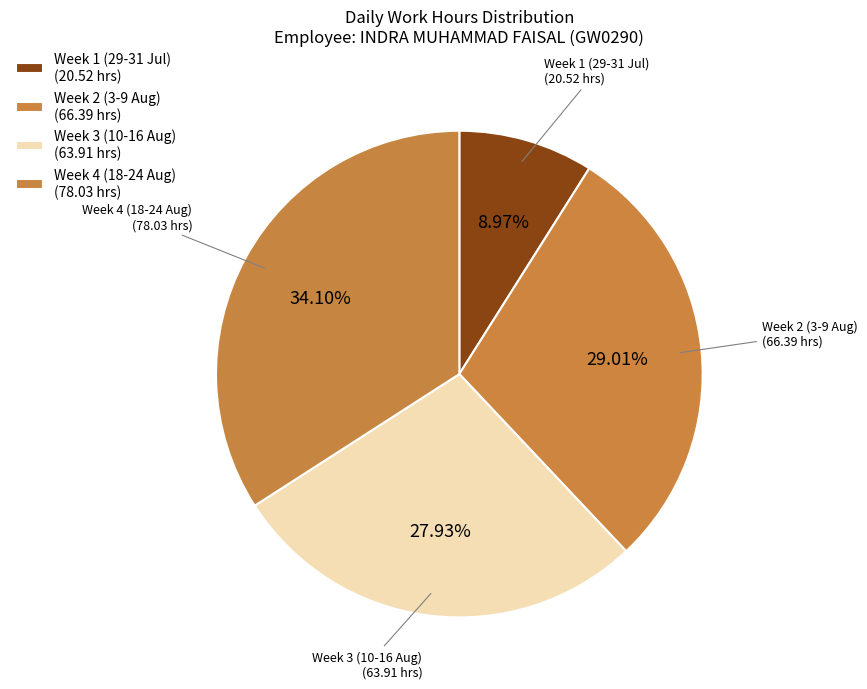

How many slices are in this pie chart?

4